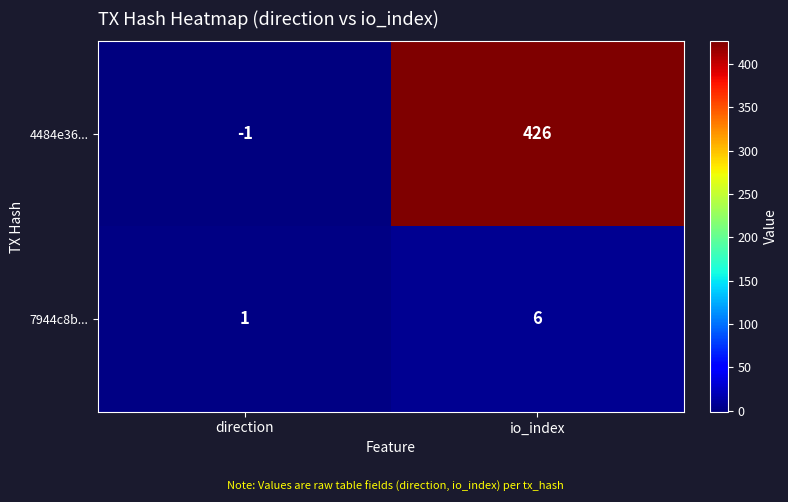

Which series has the largest total across all categories?

4484e36...